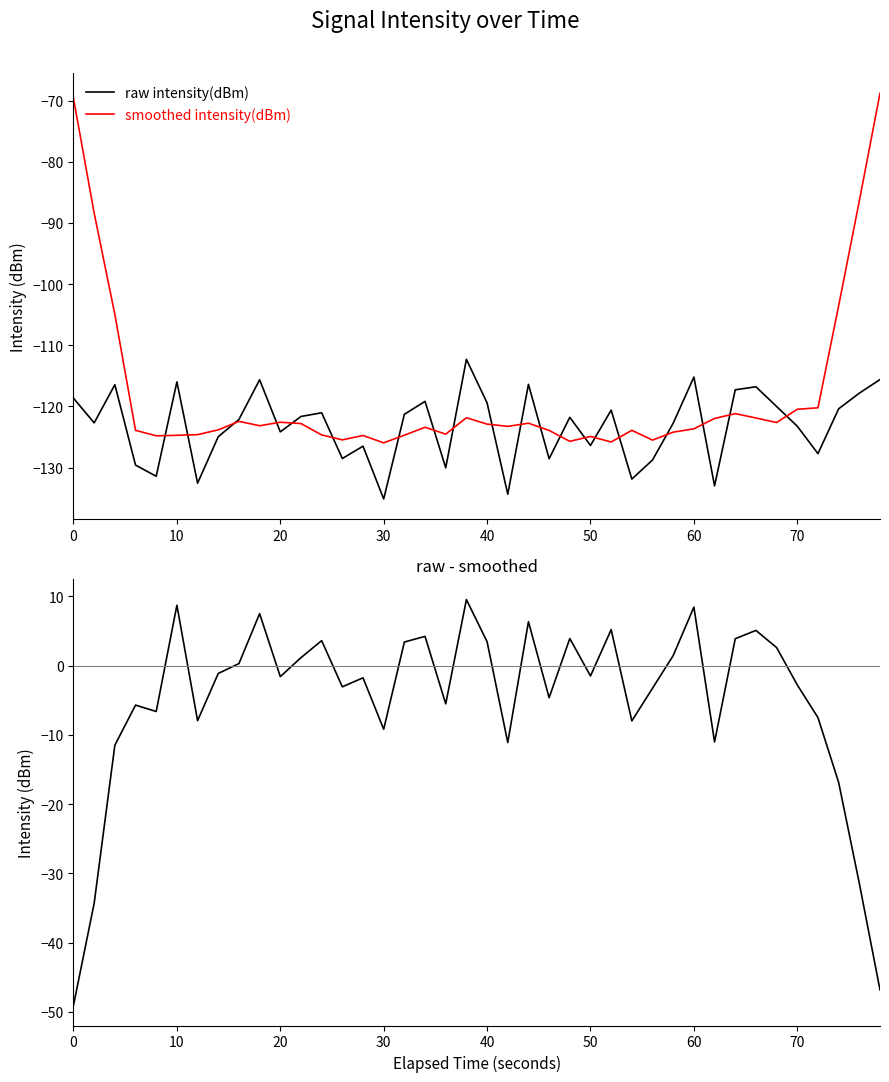

What is the maximum value shown in the chart?

9.6